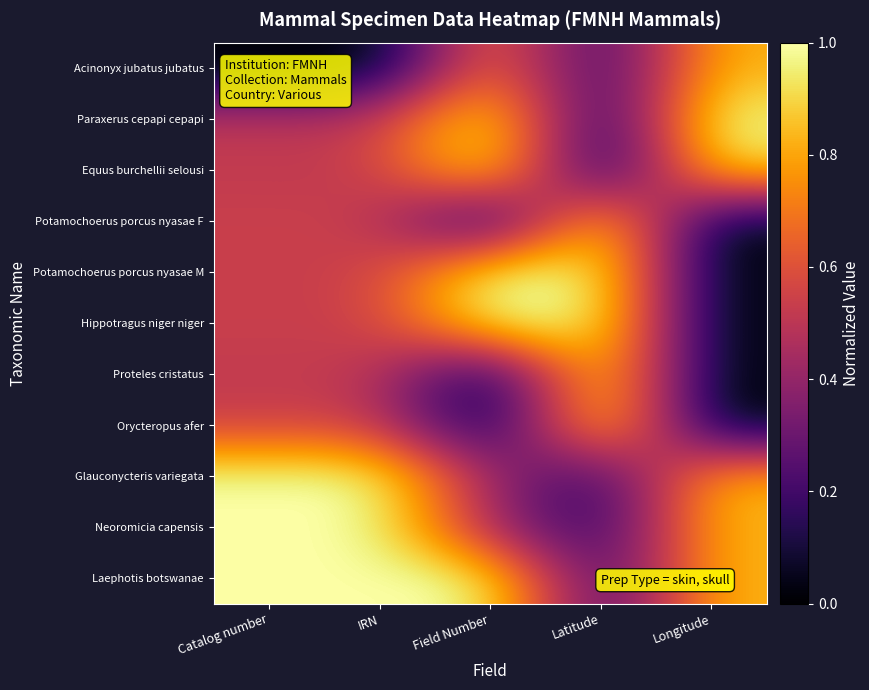

Reading left to right, what are all the values shown in this chart?

Acinonyx jubatus jubatus: Catalog number=0.0	IRN=0.0	Field Number=0.7	Latitude=0.1	Longitude=0.8
Paraxerus cepapi cepapi: Catalog number=0.5	IRN=0.5	Field Number=1.0	Latitude=0.0	Longitude=1.0
Equus burchellii selousi: Catalog number=0.5	IRN=0.5	Field Number=1.0	Latitude=0.0	Longitude=0.9
Potamochoerus porcus nyasae F: Catalog number=0.5	IRN=0.5	Field Number=0.0	Latitude=1.0	Longitude=0.0
Potamochoerus porcus nyasae M: Catalog number=0.5	IRN=0.5	Field Number=1.0	Latitude=1.0	Longitude=0.0
Hippotragus niger niger: Catalog number=0.5	IRN=0.5	Field Number=1.0	Latitude=1.0	Longitude=0.0
Proteles cristatus: Catalog number=0.5	IRN=0.5	Field Number=0.0	Latitude=1.0	Longitude=0.0
Orycteropus afer: Catalog number=0.5	IRN=0.5	Field Number=0.0	Latitude=1.0	Longitude=0.0
Glauconycteris variegata: Catalog number=1.0	IRN=1.0	Field Number=0.4	Latitude=0.1	Longitude=0.8
Neoromicia capensis: Catalog number=1.0	IRN=1.0	Field Number=0.4	Latitude=0.1	Longitude=0.8
Laephotis botswanae: Catalog number=1.0	IRN=1.0	Field Number=1.0	Latitude=0.1	Longitude=0.8